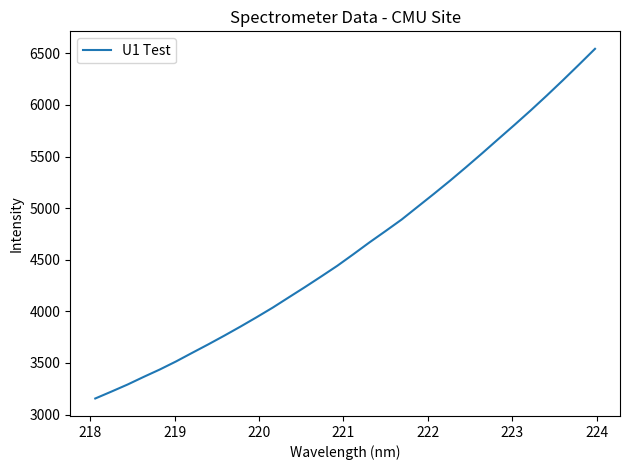

What is the difference between the maximum and minimum values?

3387.3